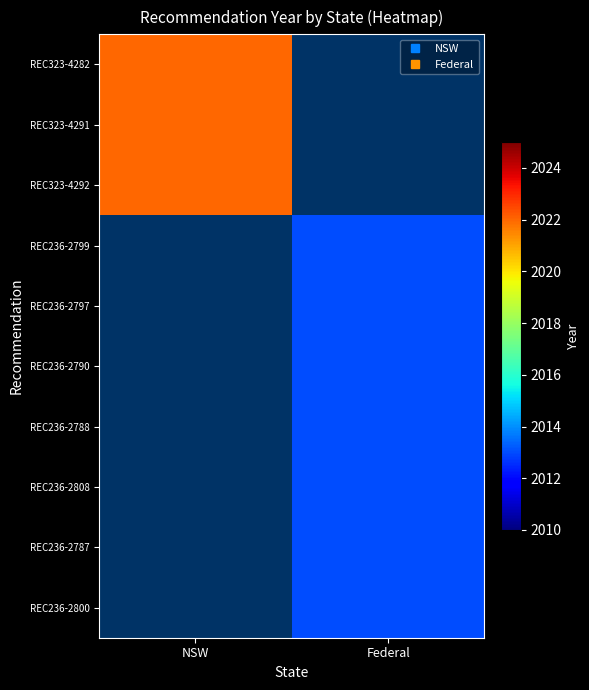

List the series in order of their overall mean, highest first.

REC323-4282, REC323-4291, REC323-4292, REC236-2799, REC236-2797, REC236-2790, REC236-2788, REC236-2808, REC236-2787, REC236-2800